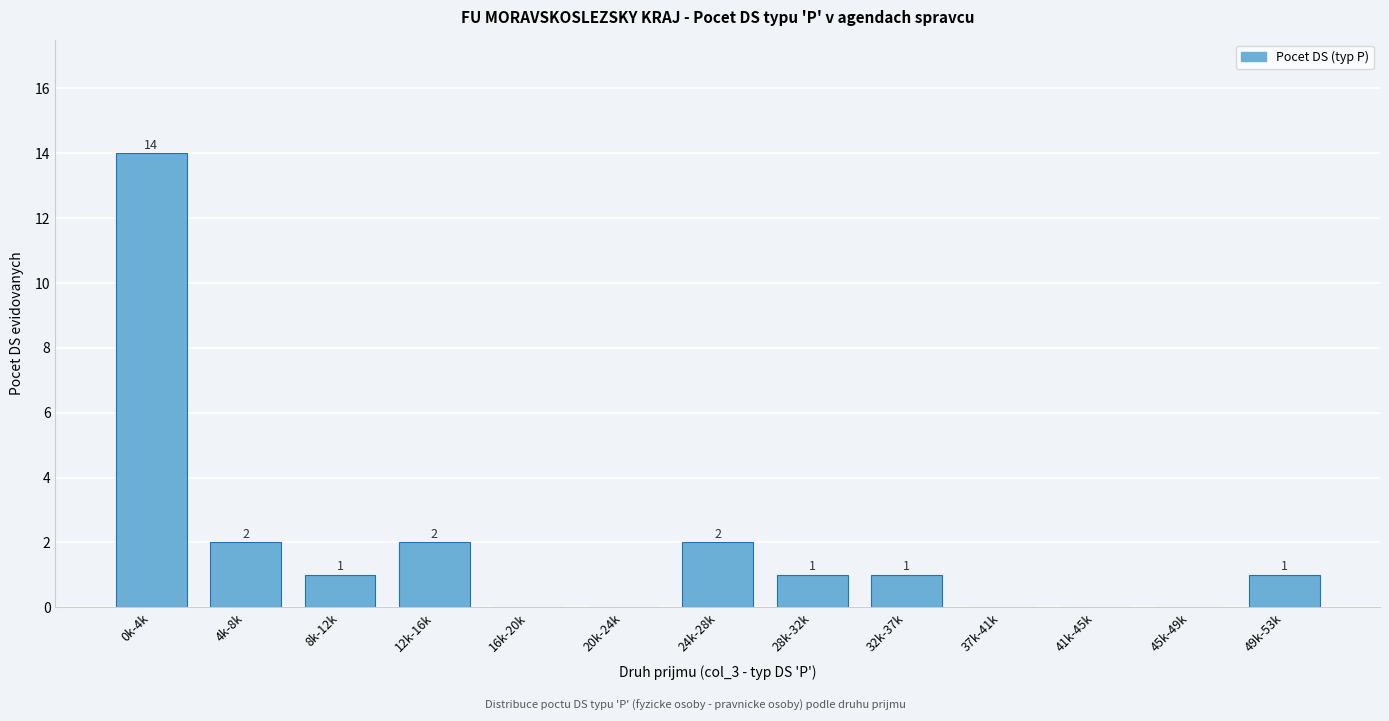

Reading left to right, extract all data points from this chart.

0k-4k=14	4k-8k=2	8k-12k=1	12k-16k=2	16k-20k=0	20k-24k=0	24k-28k=2	28k-32k=1	32k-37k=1	37k-41k=0	41k-45k=0	45k-49k=0	49k-53k=1